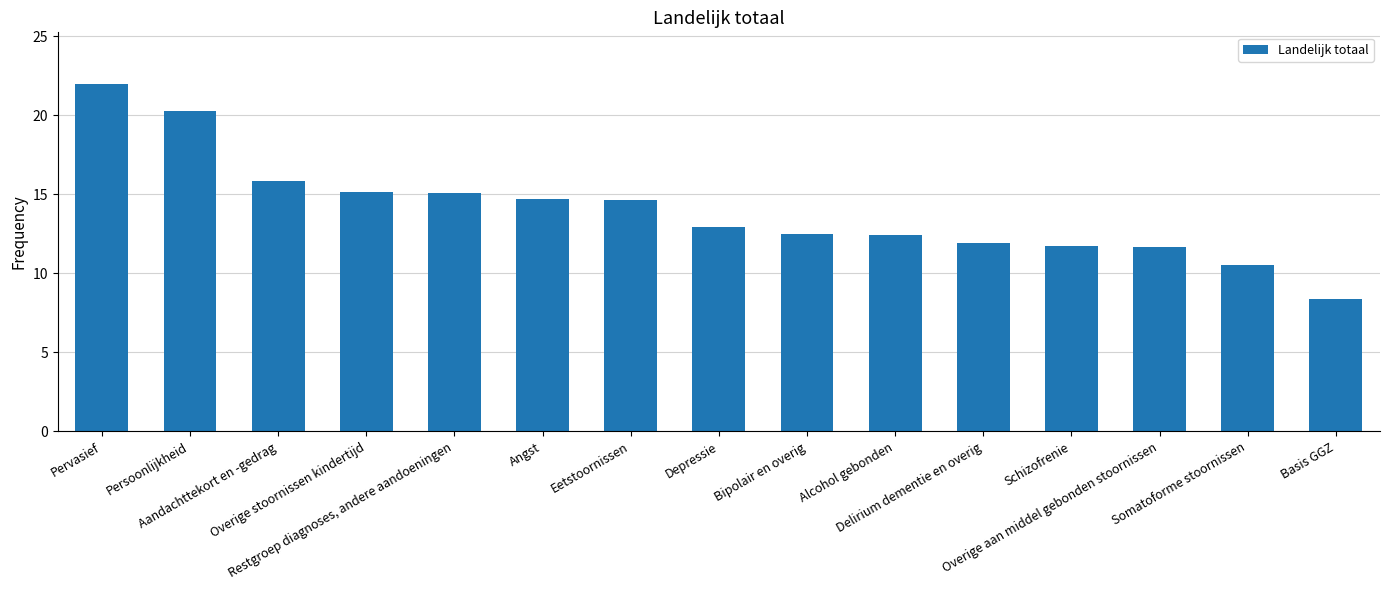

True or false: the data shows 1.7 at Basis GGZ.

False